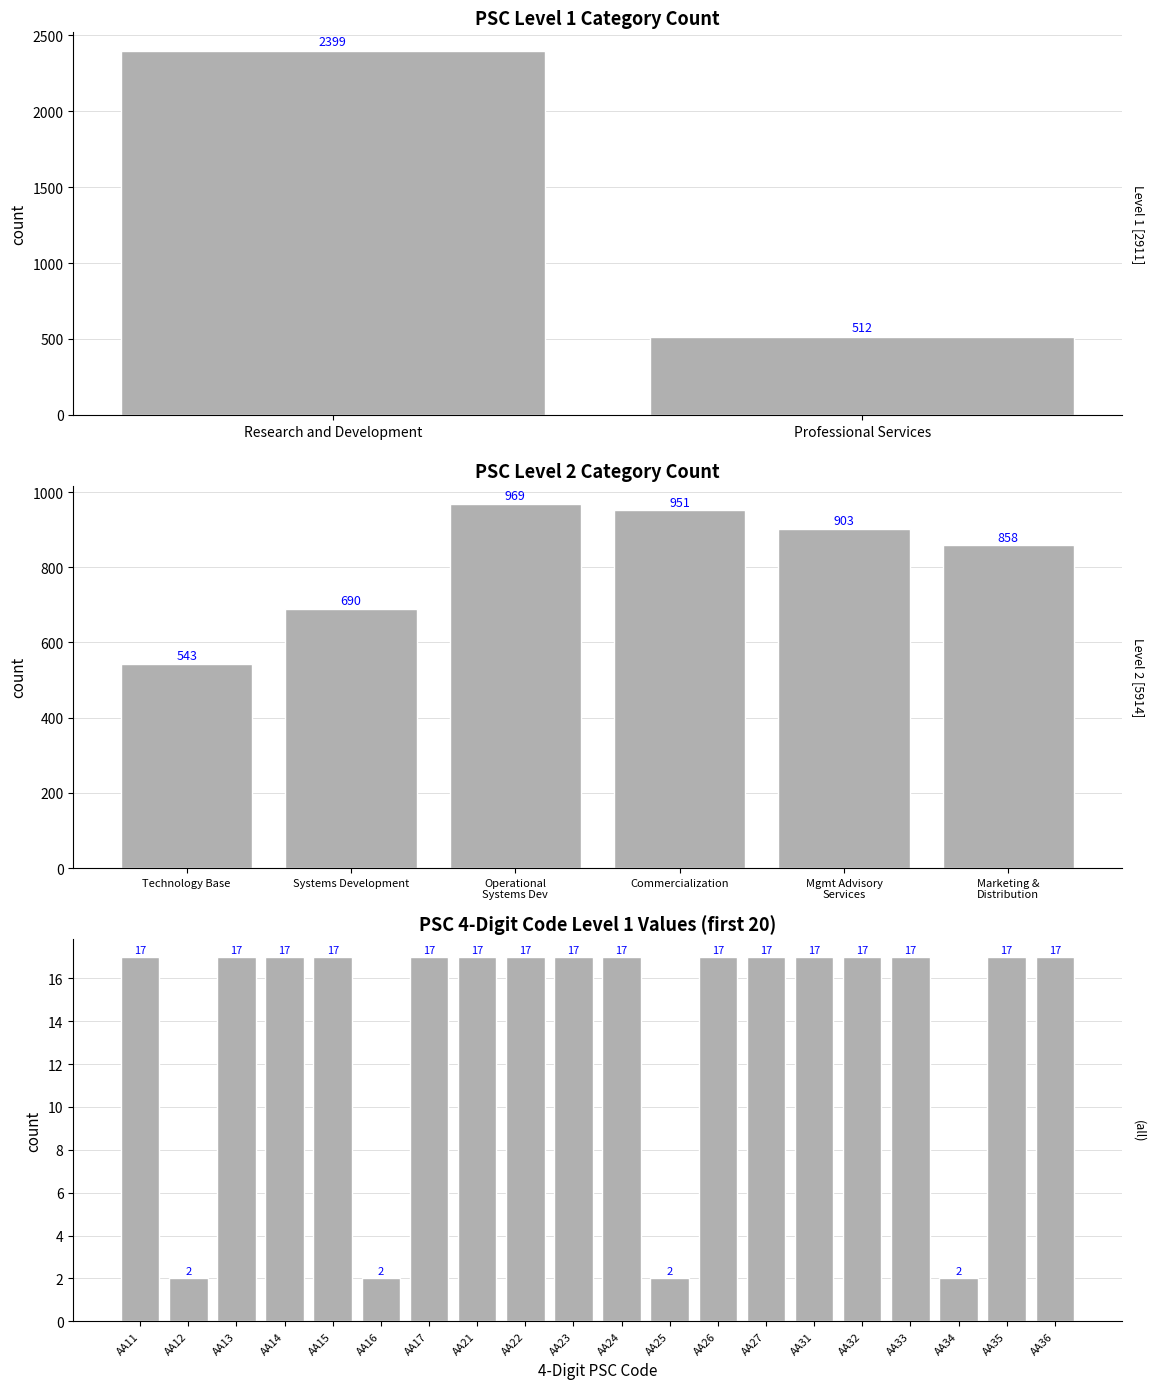

List the labels in order of value, smallest first.

AA12, AA16, AA25, AA34, AA11, AA13, AA14, AA15, AA17, AA21, AA22, AA23, AA24, AA26, AA27, AA31, AA32, AA33, AA35, AA36